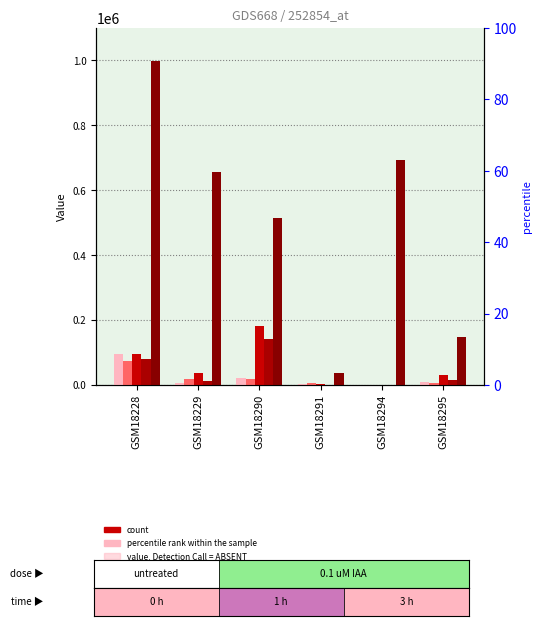

At which category does the chart reach its peak across all series?

GSM18228